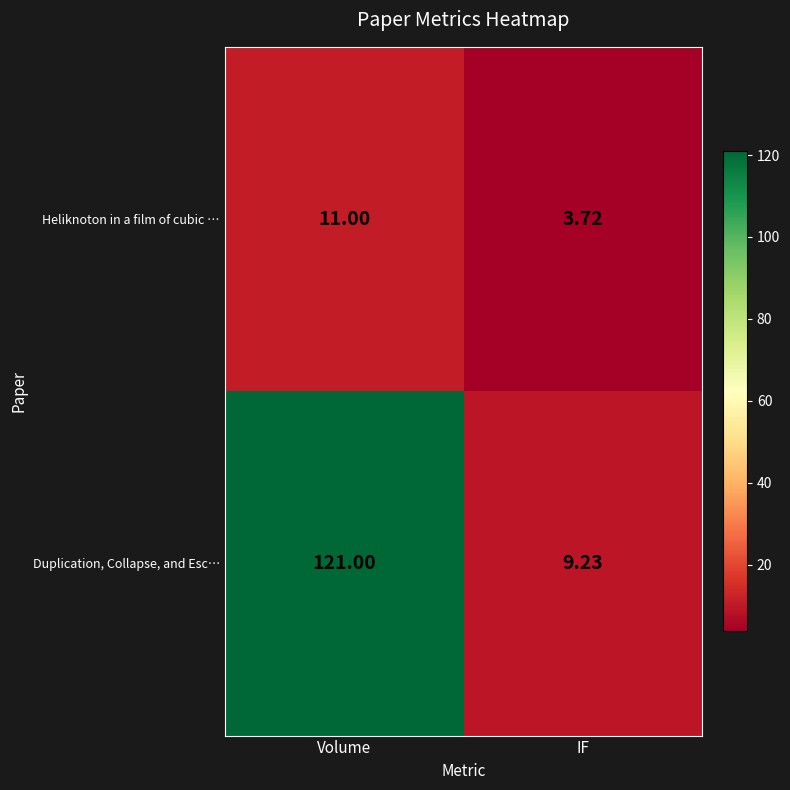

At IF, list the series in order from smallest to largest.

Heliknoton in a film of cubic …, Duplication, Collapse, and Esc…